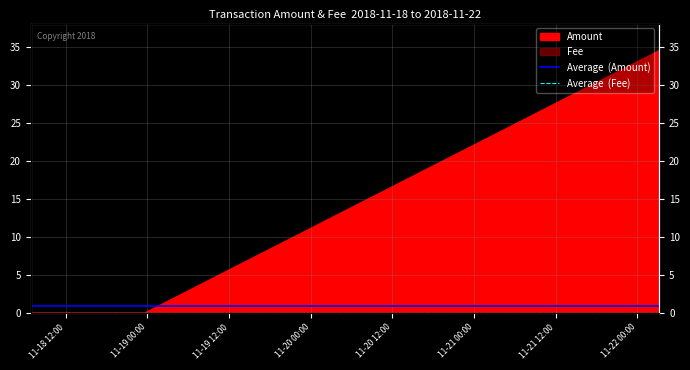

At which label is Average  (Amount) closest to 0?

11-18 12:00